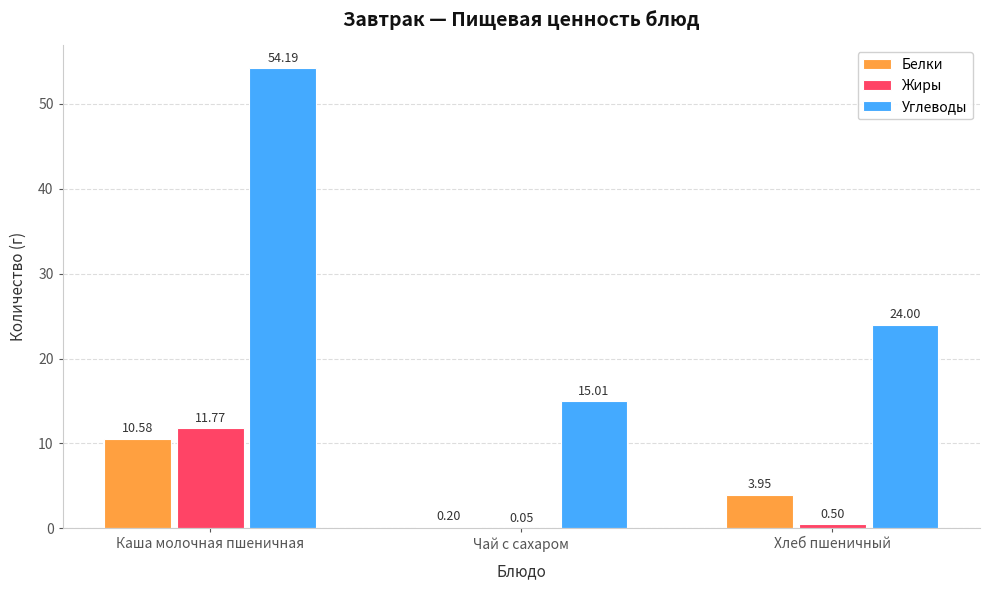

At which category does the chart reach its peak across all series?

Каша молочная пшеничная